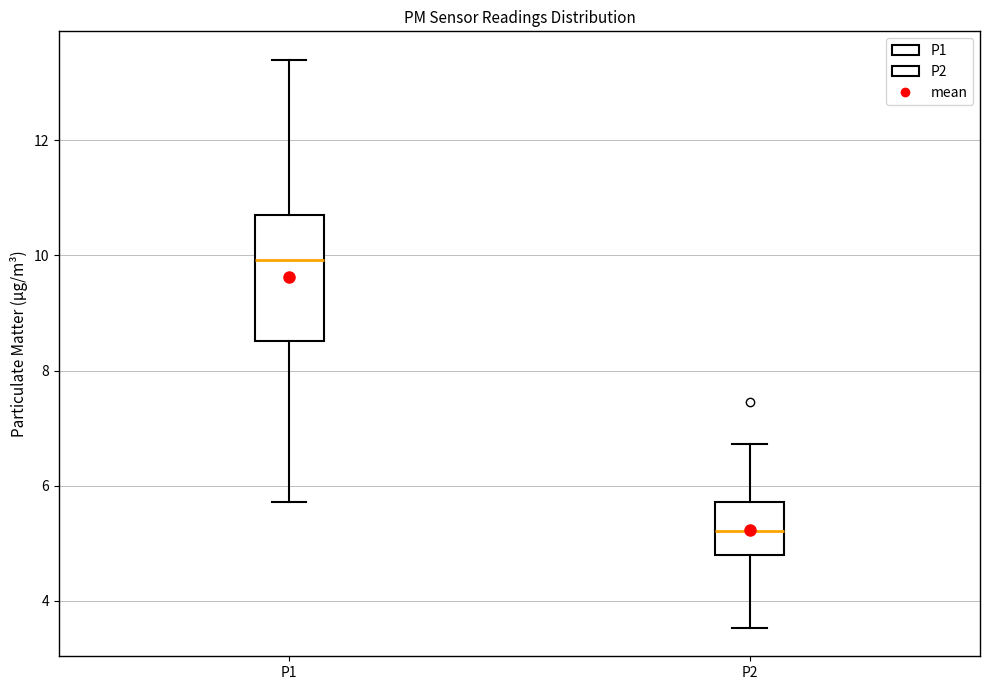

Where does the upper whisker of the box for P2 end on the y-axis? The values are not printed on the chart, so give them approximately, as read against the axis.

6.8